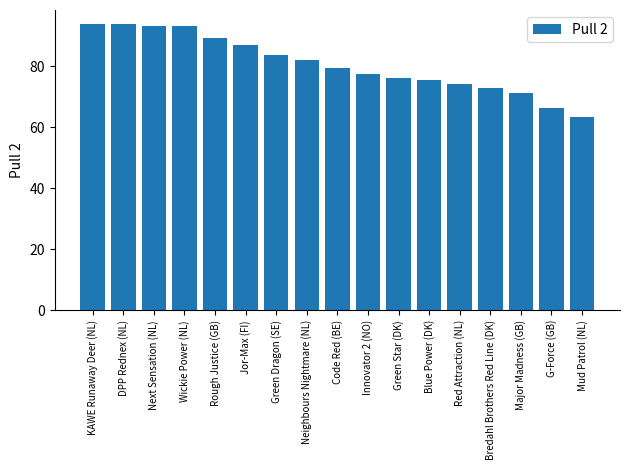

What is the label of the 7th bar from the right?

Green Star (DK)